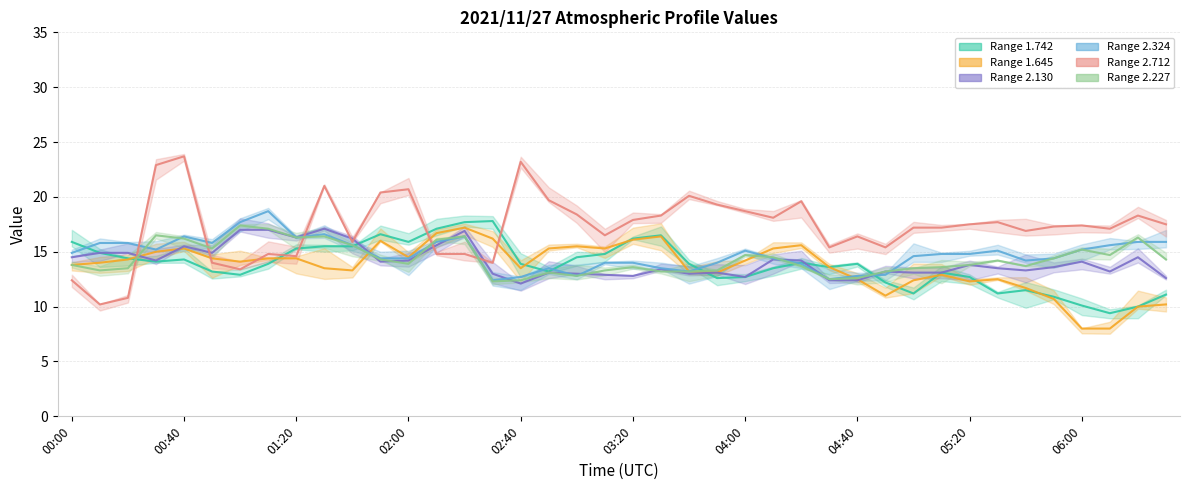

Does the chart display data point markers on the line(s)?

No